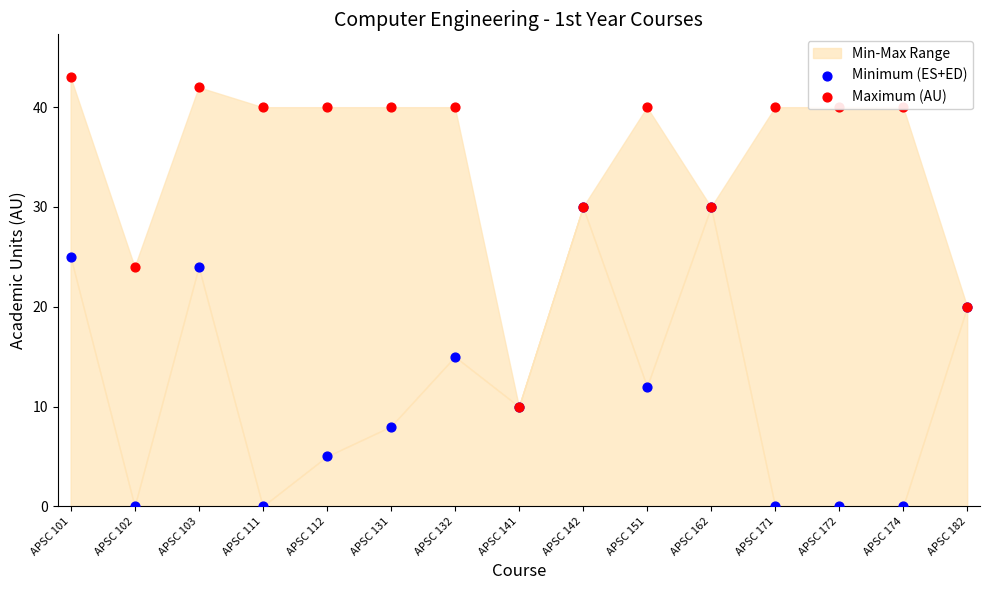

Which series reaches the maximum Y coordinate?

Maximum (AU)